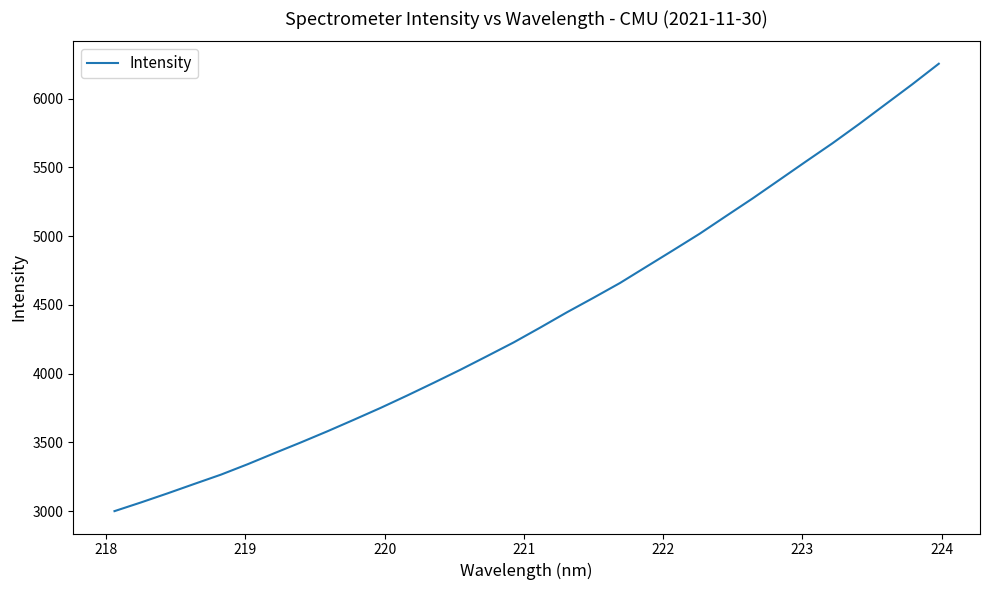

What is the difference between the maximum and minimum values?

3254.4